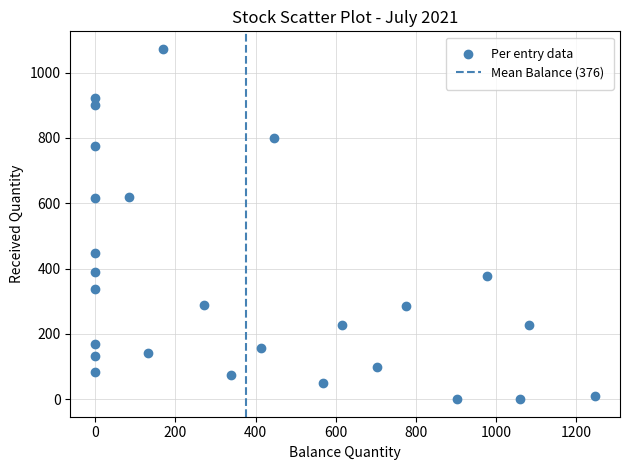

What is the range of Y values (max minus min)?

1073